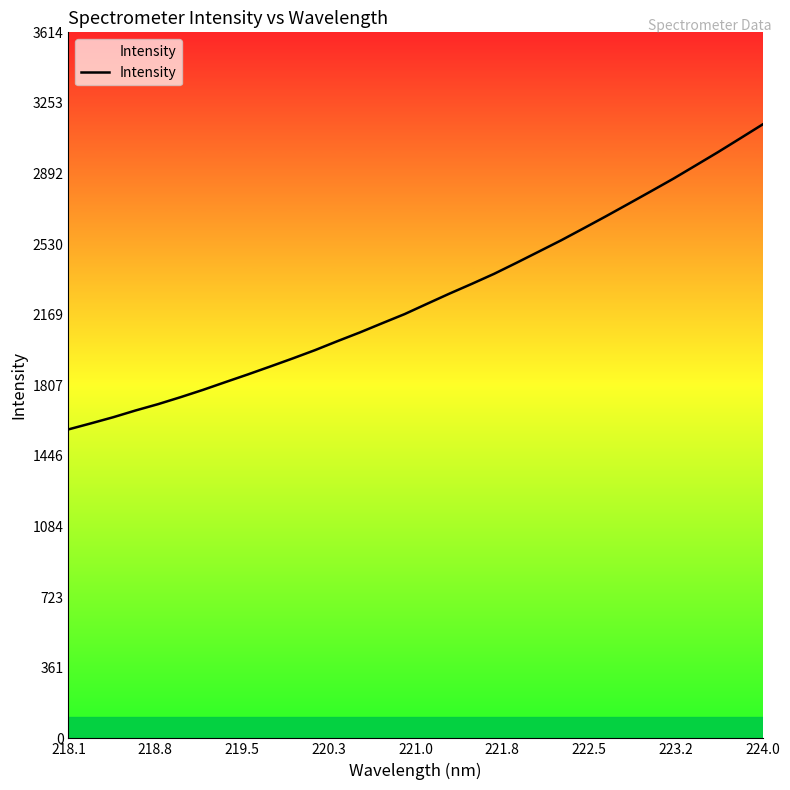

What is the smallest value displayed?

1581.7